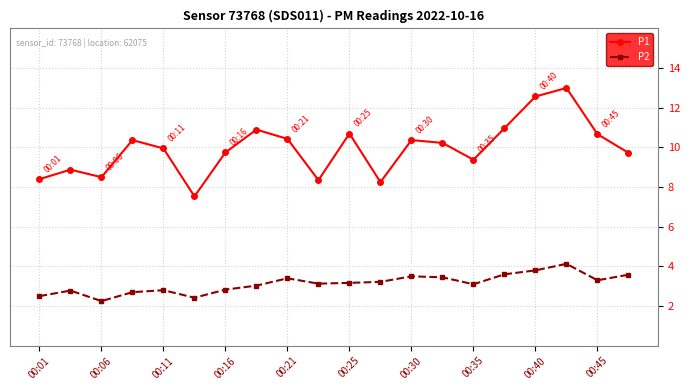

What is the lowest value of the P1 series?

7.5